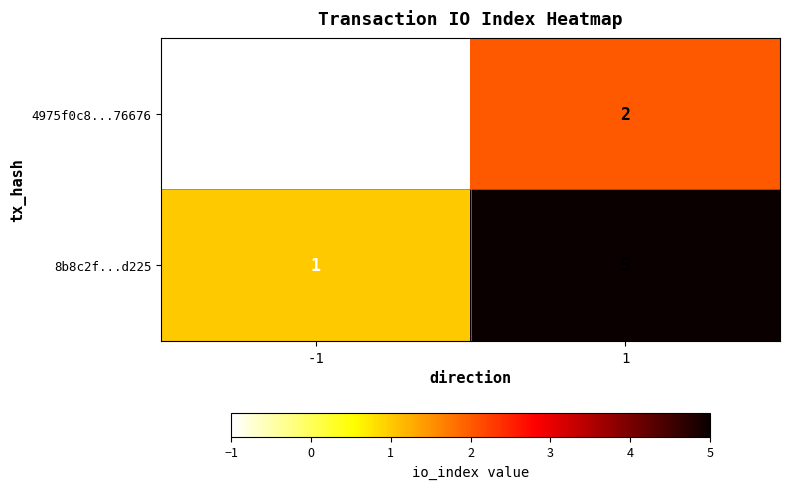

What is the difference between the maximum and minimum values in the 4975f0c8...76676 series?

3